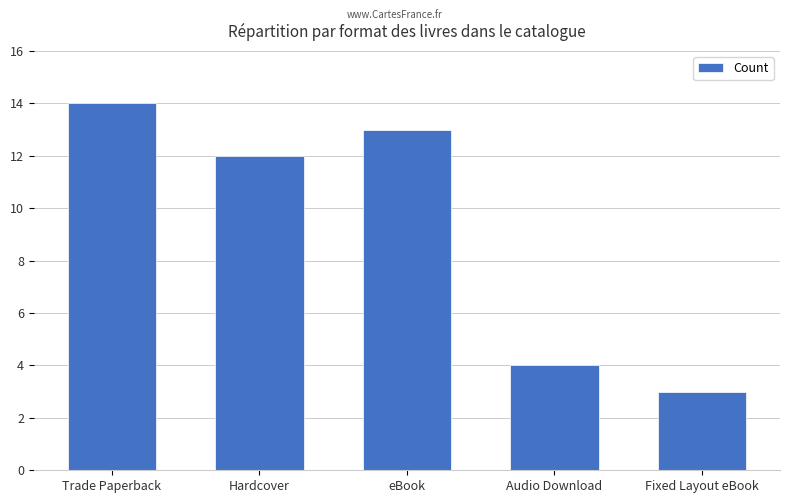

What is the difference between the values at eBook and Fixed Layout eBook?

10